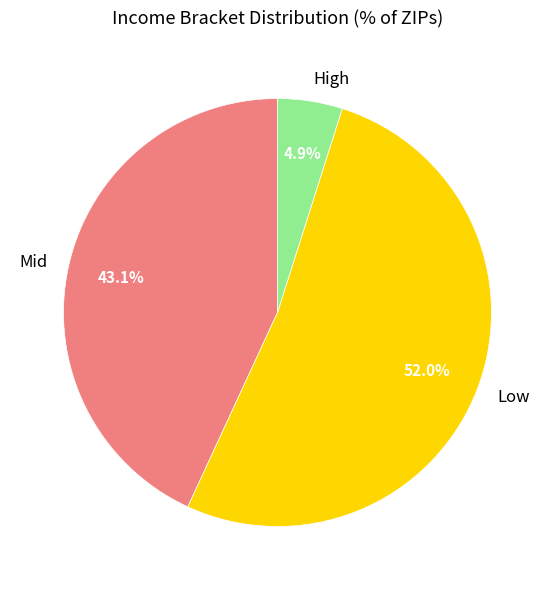

Which slice represents more than half of the pie?

Low